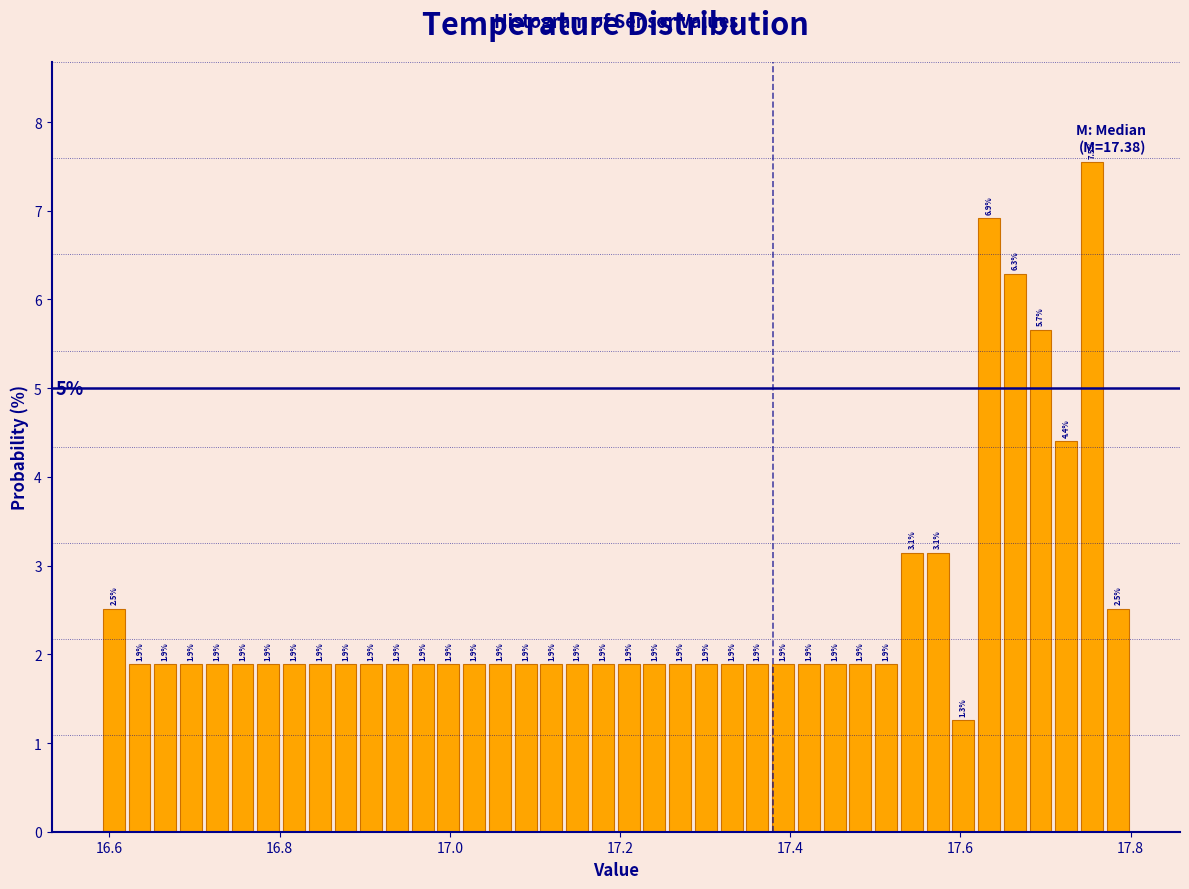

Read against the x-axis, roughly where is the centre of the tallest bar?

17.76